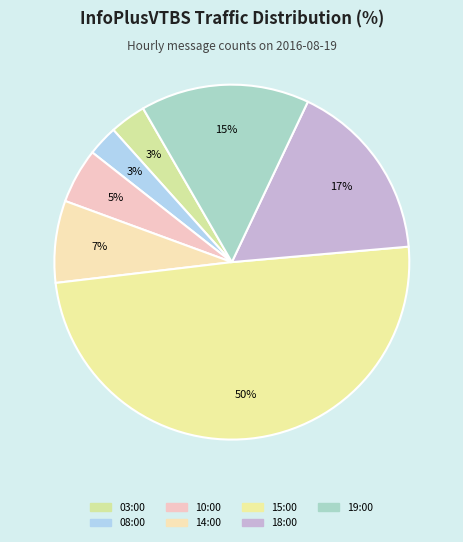

Is 15:00 the majority of the pie?

No